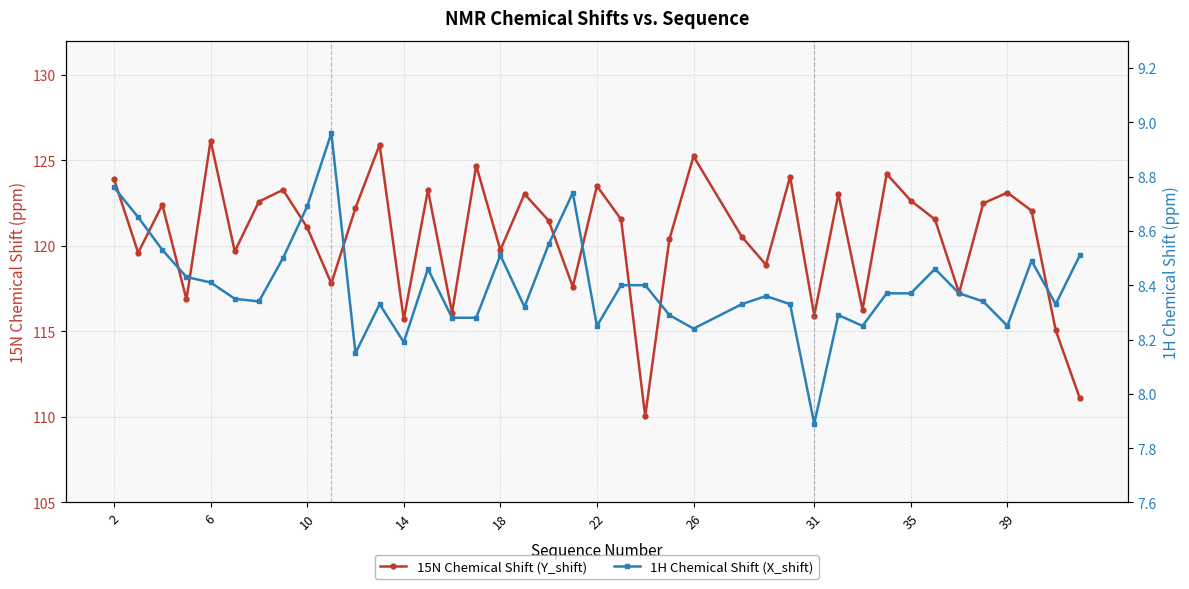

Is this an area chart (filled region under the line)?

No